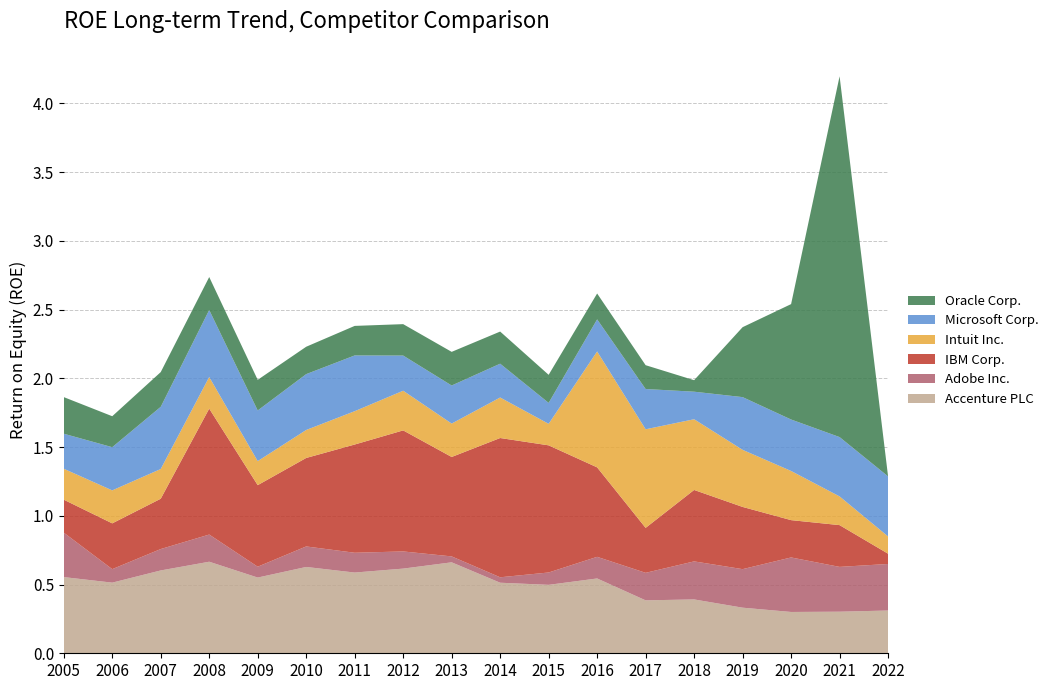

Reading left to right, what are all the values shown in this chart?

Accenture PLC: 0.6	0.5	0.6	0.7	0.6	0.6	0.6	0.6	0.7	0.5	0.5	0.5	0.4	0.4	0.3	0.3	0.3	0.3
Adobe Inc.: 0.3	0.1	0.2	0.2	0.1	0.1	0.1	0.1	0.0	0.0	0.1	0.2	0.2	0.3	0.3	0.4	0.3	0.3
IBM Corp.: 0.2	0.3	0.4	0.9	0.6	0.6	0.8	0.9	0.7	1.0	0.9	0.7	0.3	0.5	0.5	0.3	0.3	0.1
Intuit Inc.: 0.2	0.2	0.2	0.2	0.2	0.2	0.2	0.3	0.2	0.3	0.2	0.8	0.7	0.5	0.4	0.4	0.2	0.1
Microsoft Corp.: 0.3	0.3	0.5	0.5	0.4	0.4	0.4	0.3	0.3	0.2	0.2	0.2	0.3	0.2	0.4	0.4	0.4	0.4
Oracle Corp.: 0.3	0.2	0.3	0.2	0.2	0.2	0.2	0.2	0.2	0.2	0.2	0.2	0.2	0.1	0.5	0.8	2.6	0.0